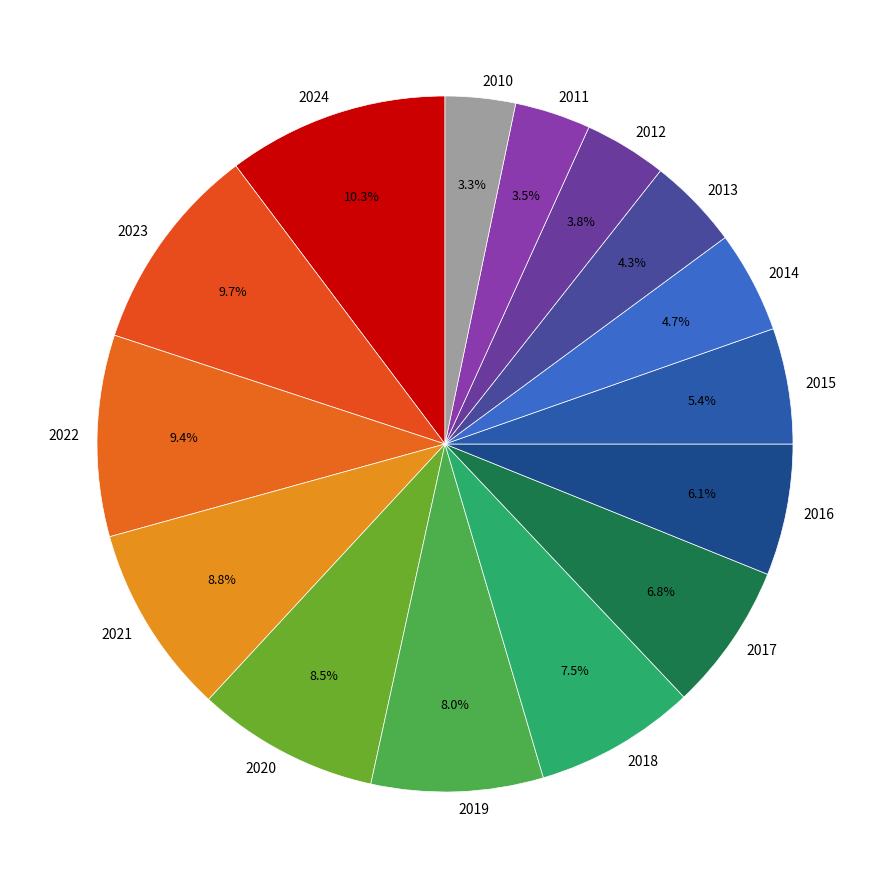

Which has a higher value, 2016 or 2015?

2016